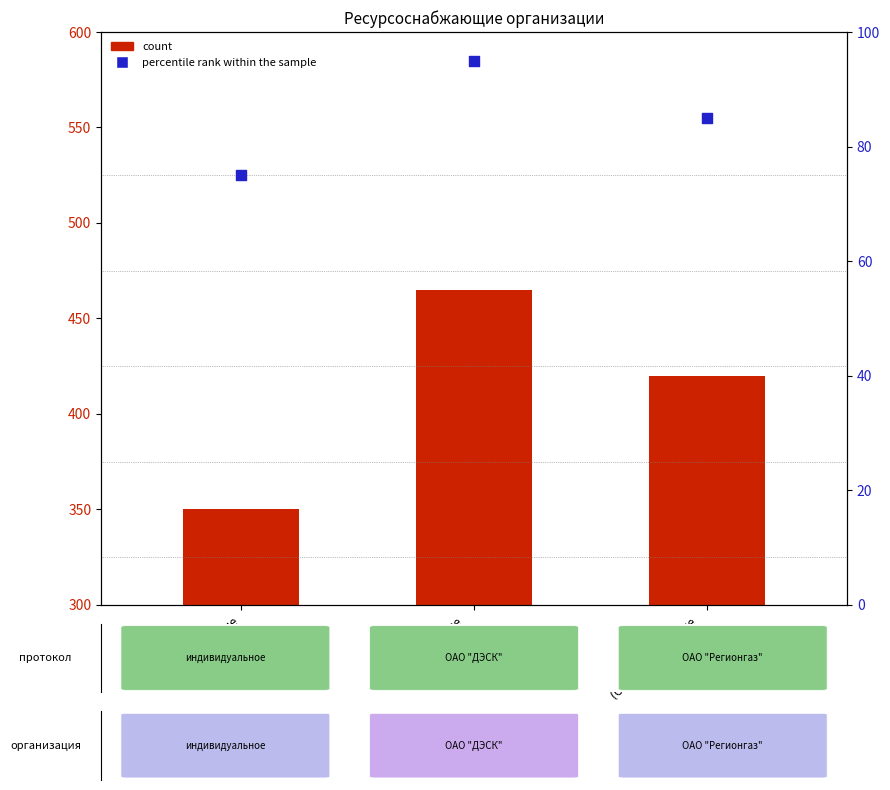

At which category is the sum across all series the highest?

Электроснабжение
(ОАО "ДЭСК")